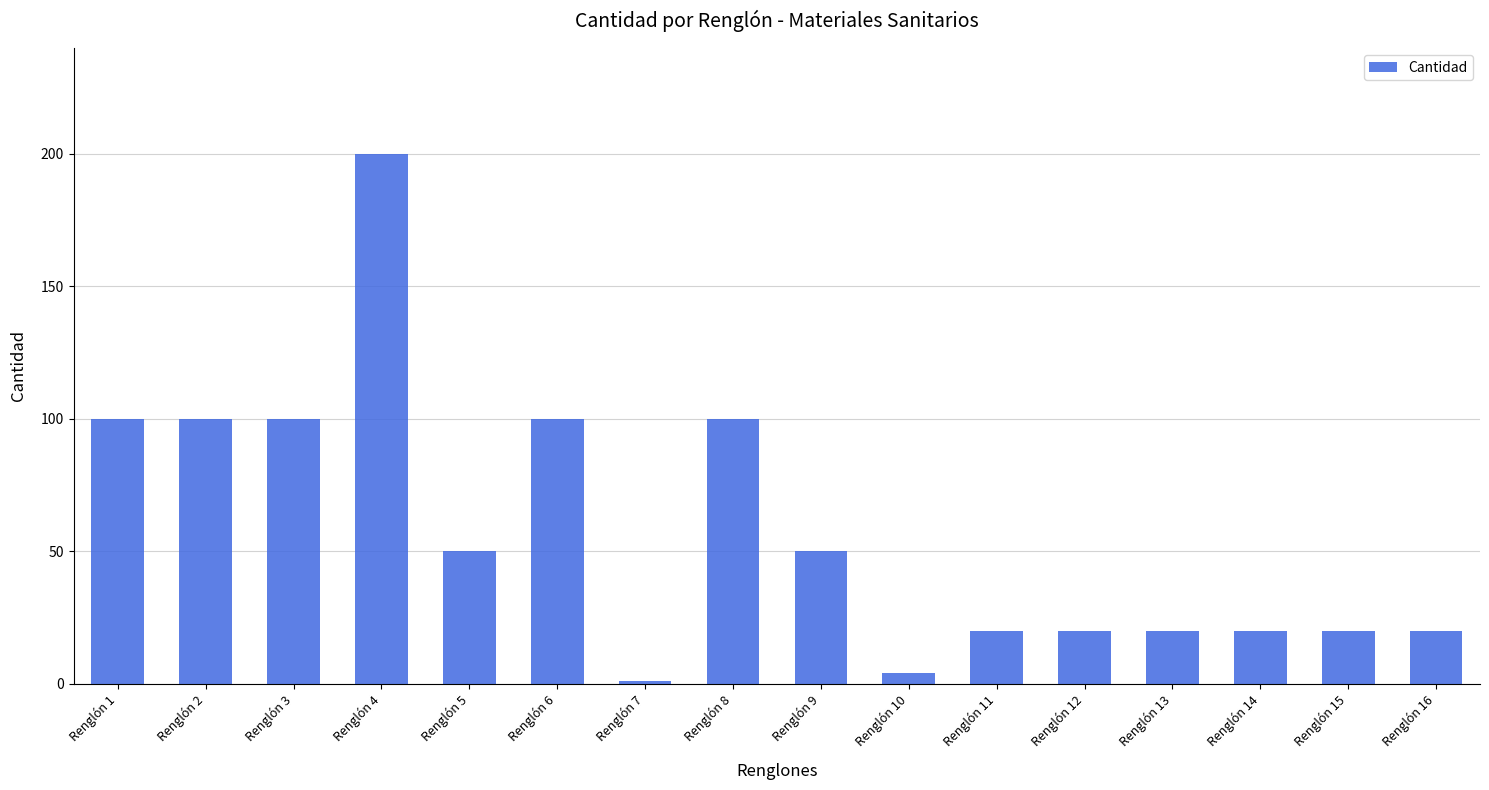

Reading right to left, extract all data points from this chart.

Renglón 16=20	Renglón 15=20	Renglón 14=20	Renglón 13=20	Renglón 12=20	Renglón 11=20	Renglón 10=4	Renglón 9=50	Renglón 8=100	Renglón 7=1	Renglón 6=100	Renglón 5=50	Renglón 4=200	Renglón 3=100	Renglón 2=100	Renglón 1=100